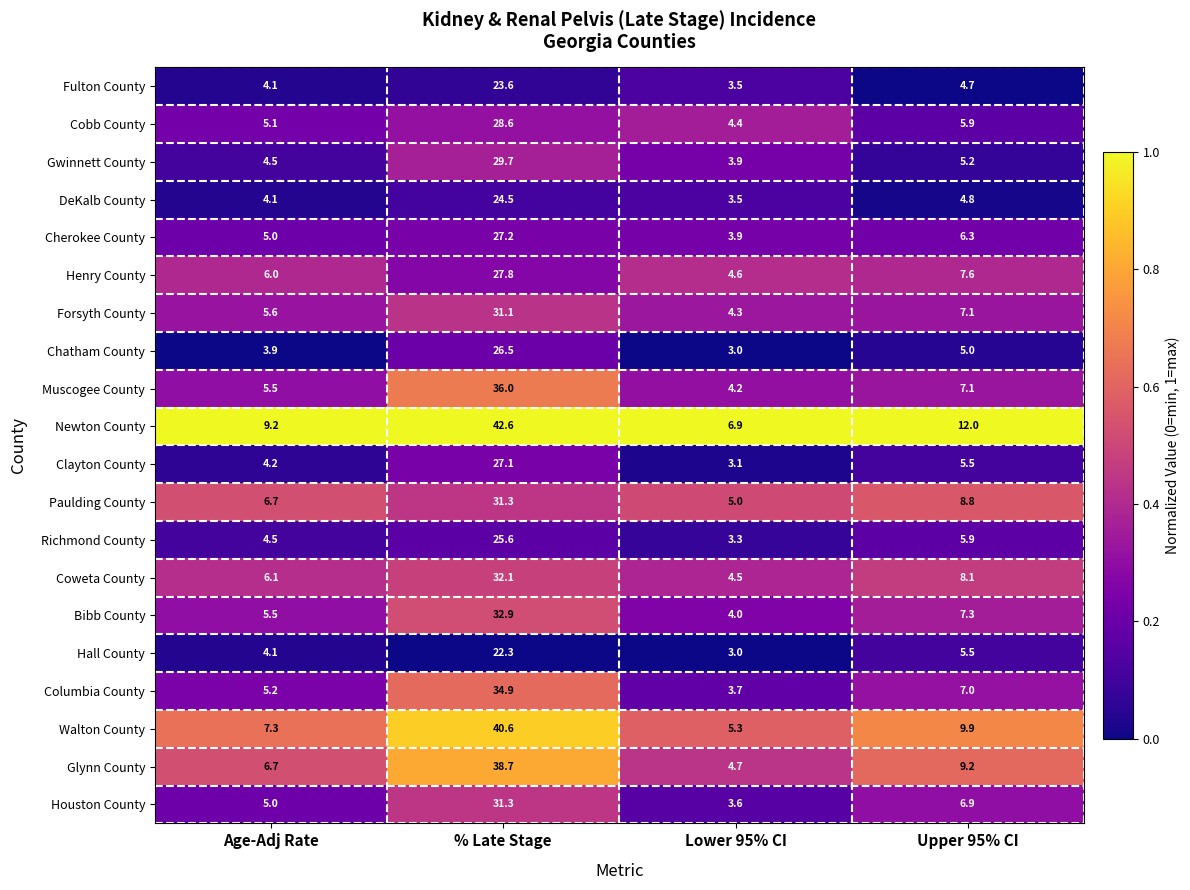

What is the minimum value for Henry County?

4.6